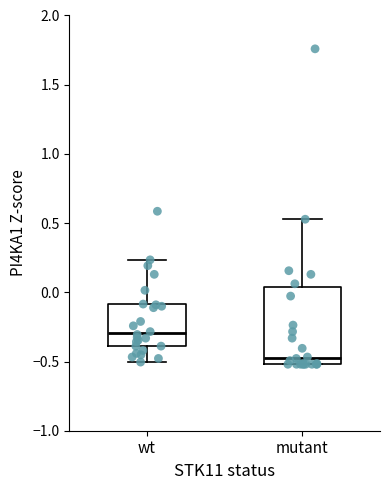

Reading left to right, read every box against the y-axis: the position of its median line, the range the box covers, and the ends of its whiskers. The values are not printed on the chart, so give them approximately, as read against the axis.

wt: median -0.30, box -0.40 to -0.10, whiskers -0.50 to 0.25
mutant: median -0.45, box -0.50 to 0.05, whiskers -0.50 to 0.55